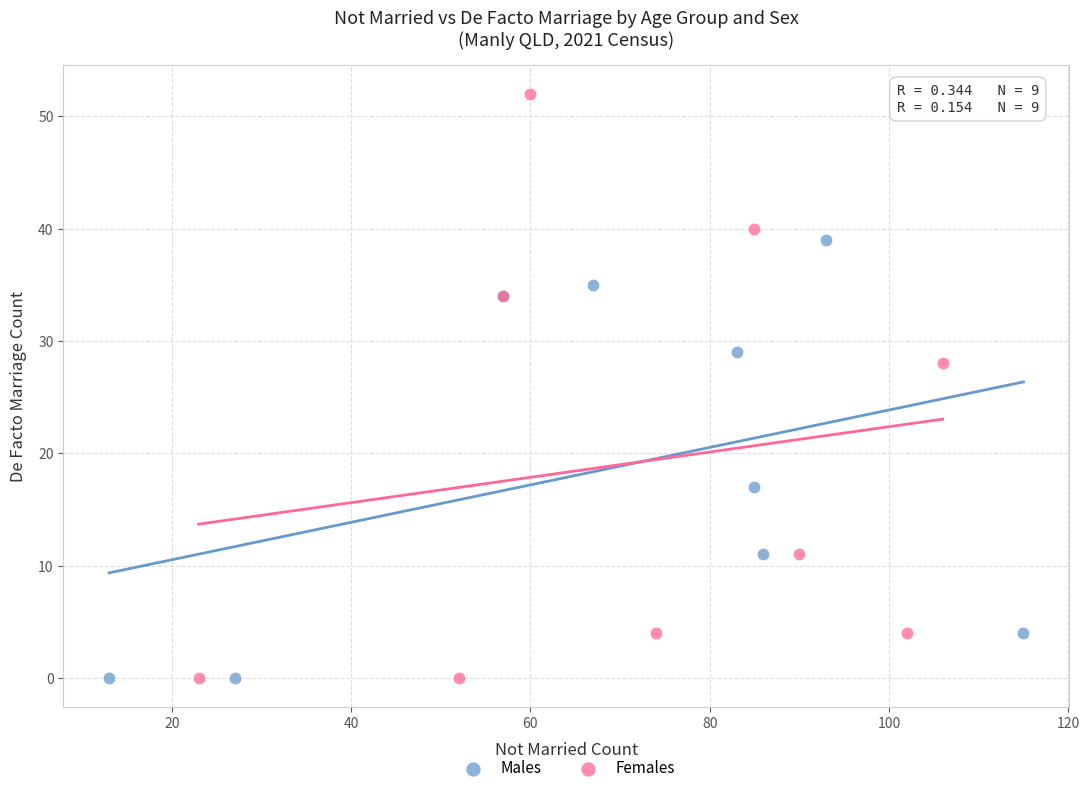

Which series reaches the maximum Y coordinate?

Females